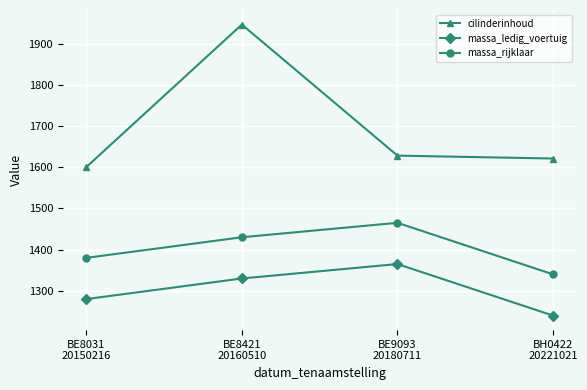

True or false: cilinderinhoud has more than 0 points higher than both neighbors.

True